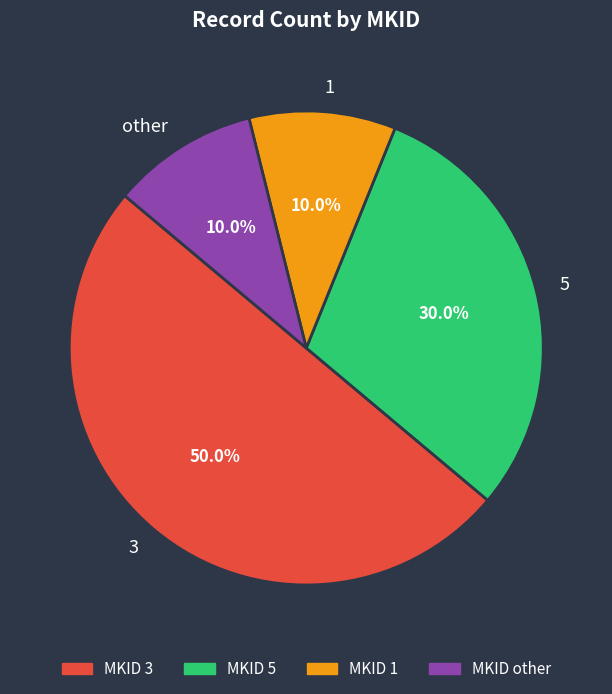

To the nearest percent, what is the average slice percentage?

25%